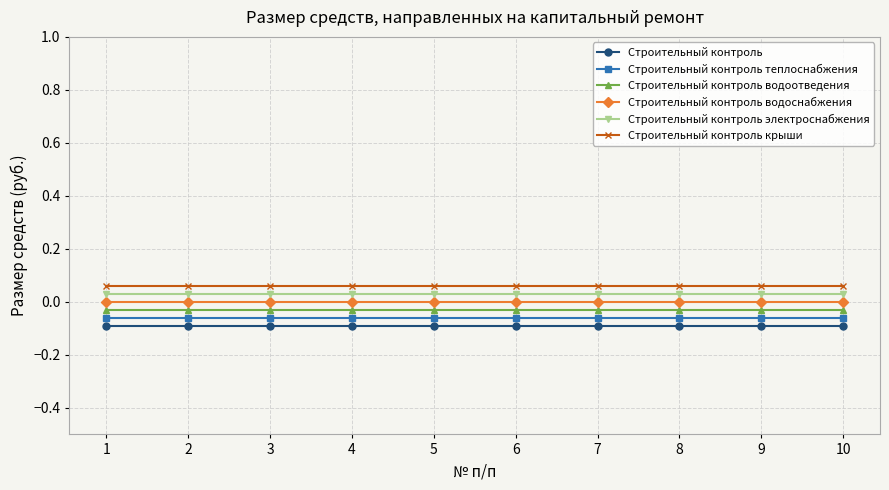

True or false: Строительный контроль крыши and Строительный контроль водоснабжения intersect in this chart.

False